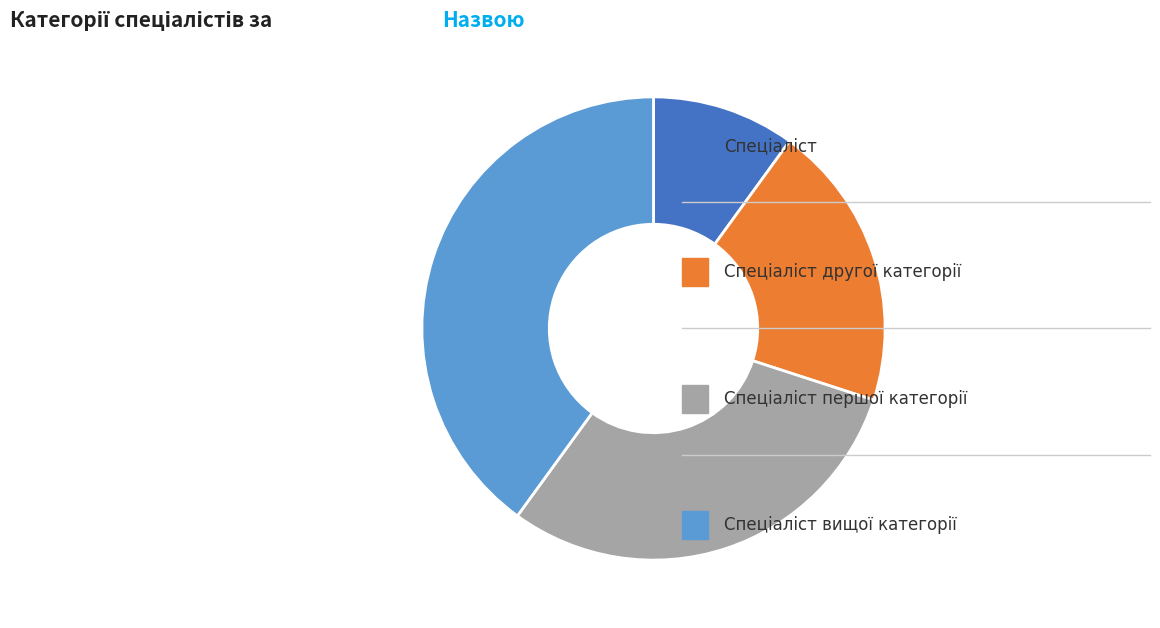

Is there a majority slice in this chart?

No